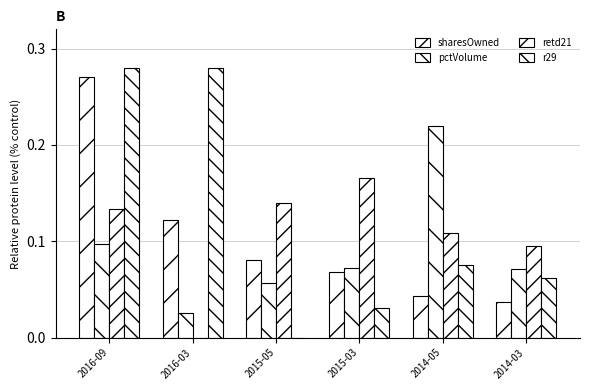

What is the difference between the r29 values at 2014-05 and 2016-03?

0.2